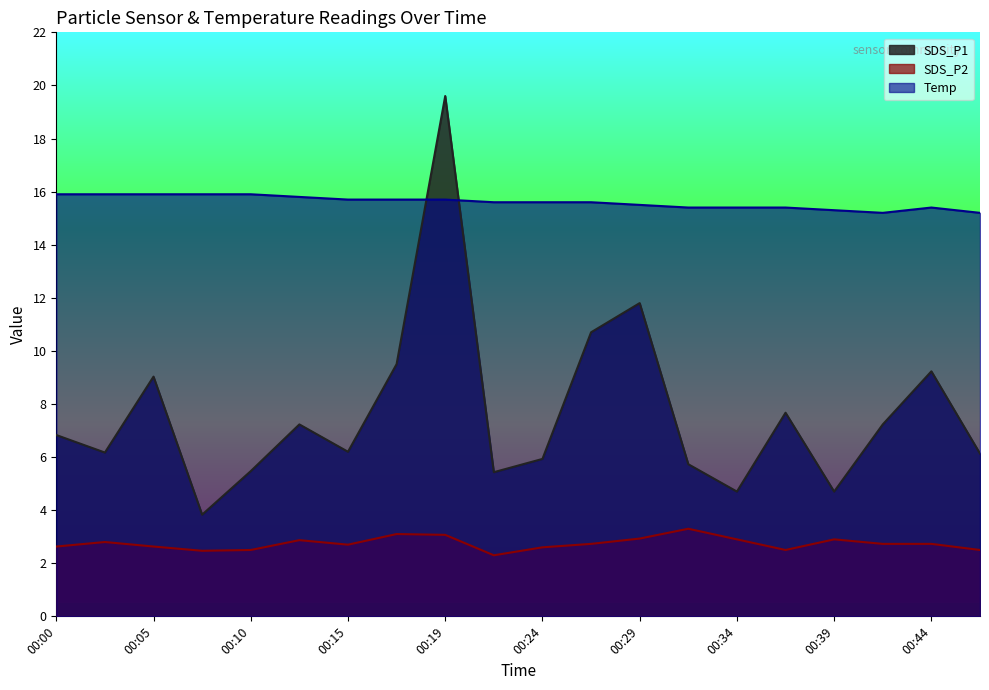

True or false: Temp has more than 2 points higher than both neighbors.

False